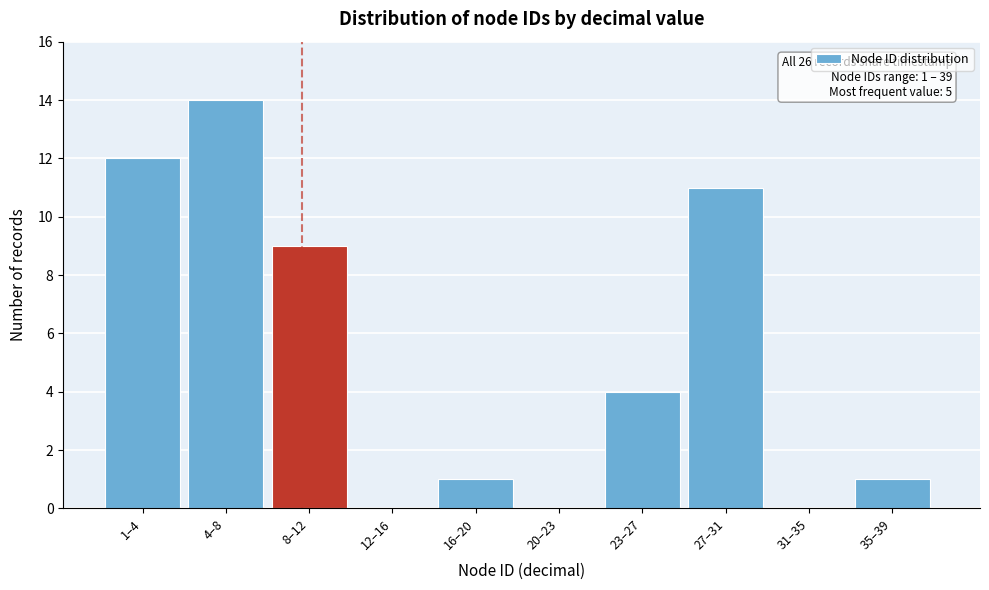

Reading right to left, extract all data points from this chart.

35–39=1	31–35=0	27–31=11	23–27=4	20–23=0	16–20=1	12–16=0	8–12=9	4–8=14	1–4=12